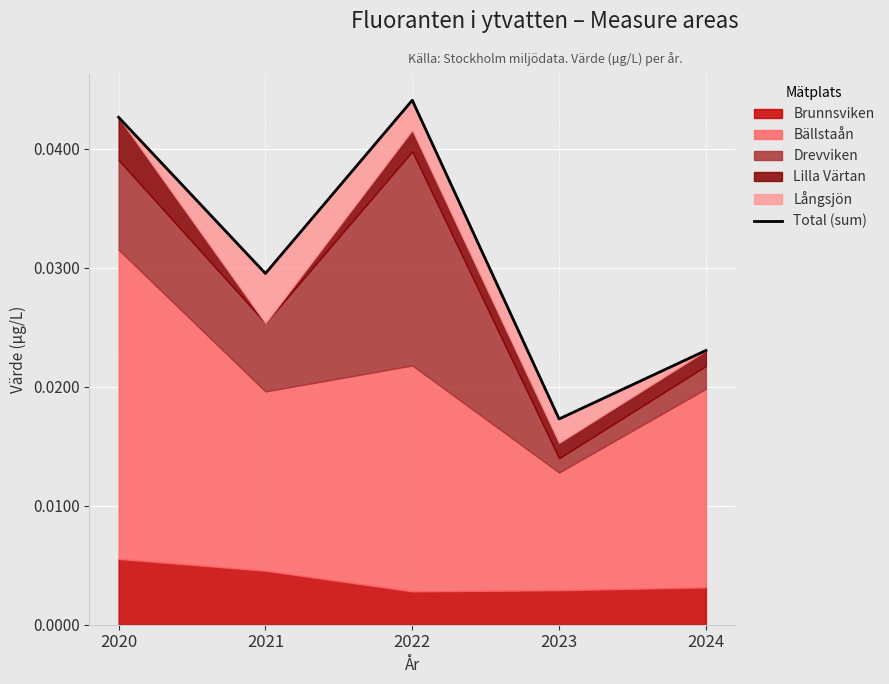

How many values are between 0 and 1?

5